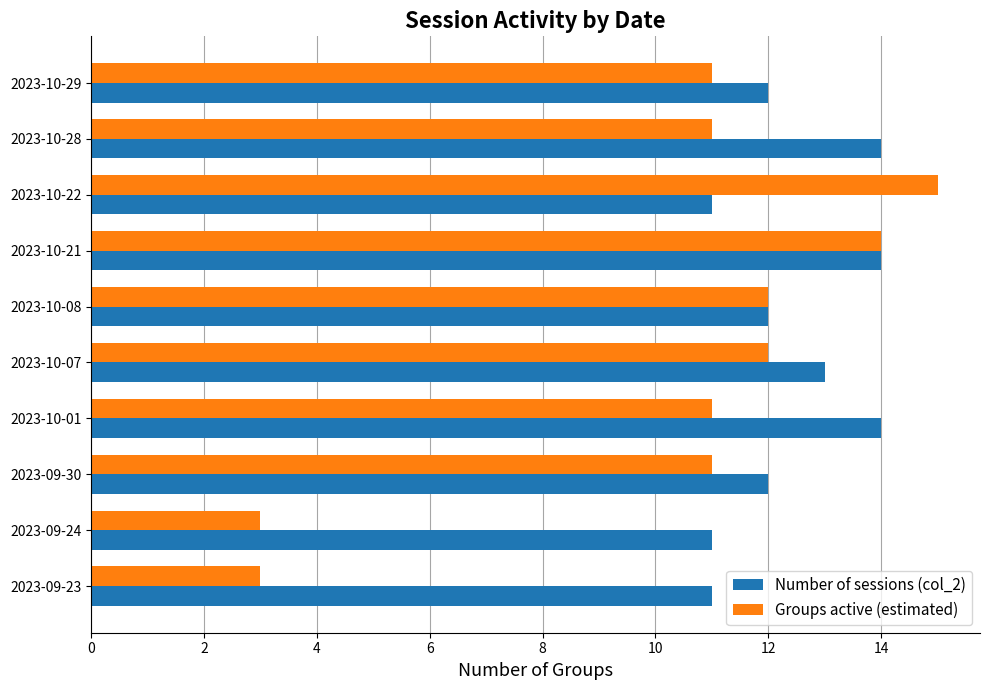

What is the maximum value shown in the chart?

15